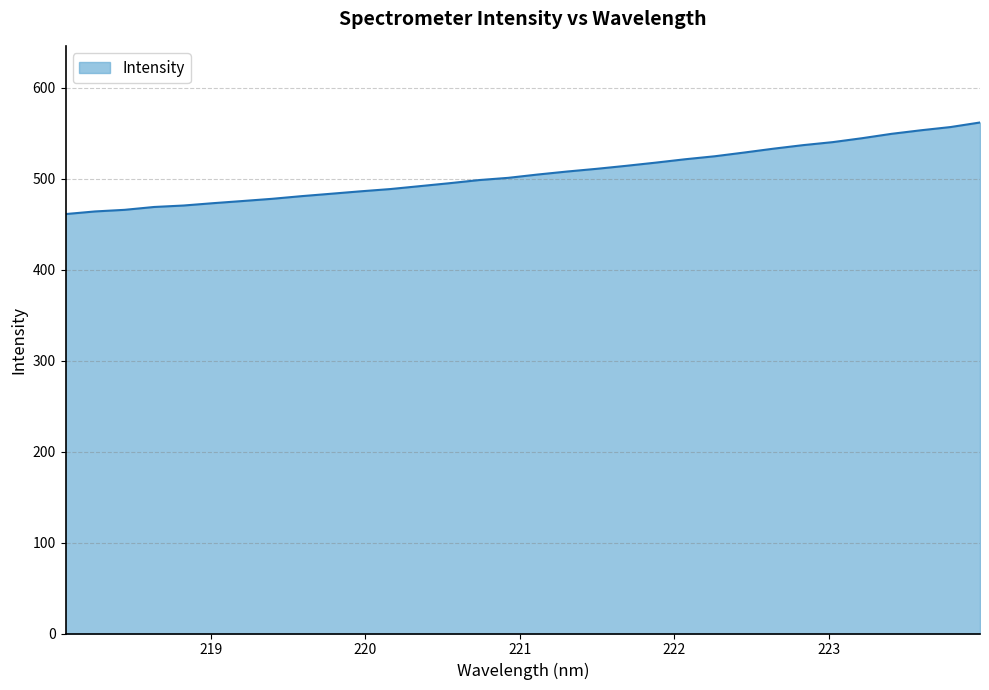

What is the smallest value displayed?

461.2